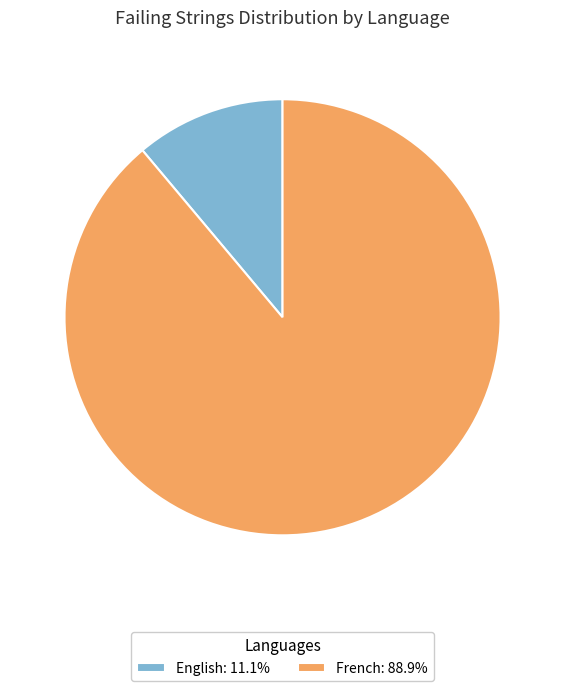

Count the number of slices in the pie.

2